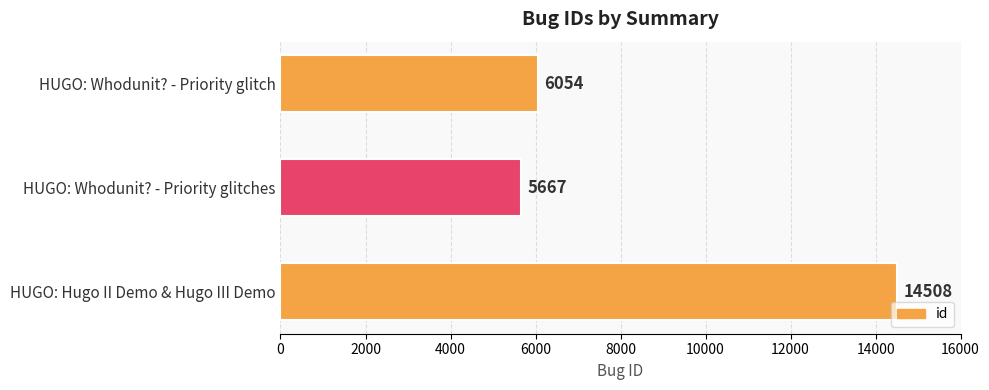

At which label is the value closest to 10087?

HUGO: Whodunit? - Priority glitch